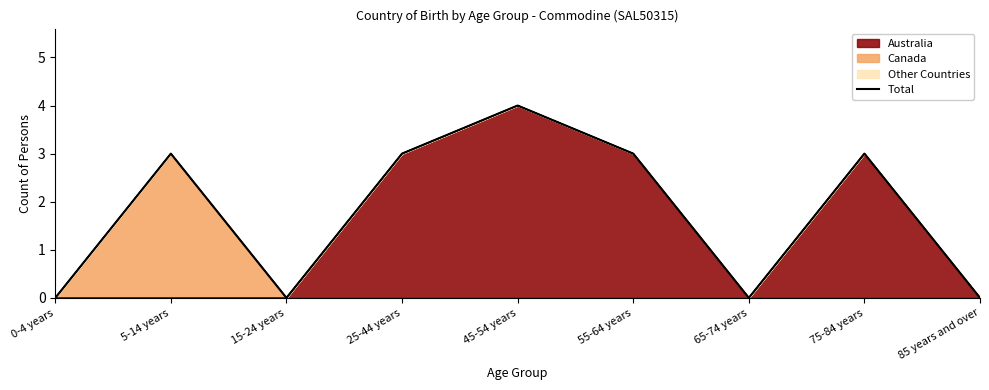

What is the label of the 8th point from the right?

5-14 years